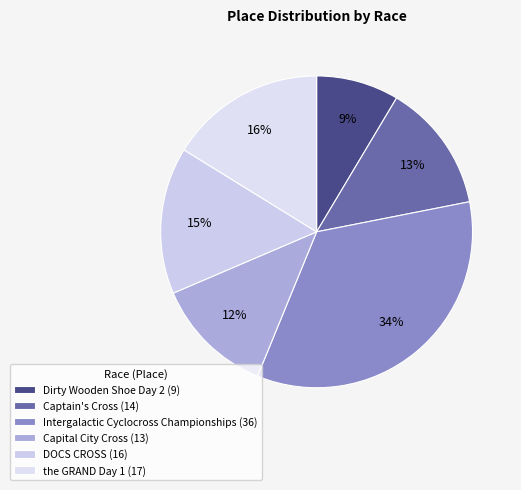

Does any single category account for the majority?

No